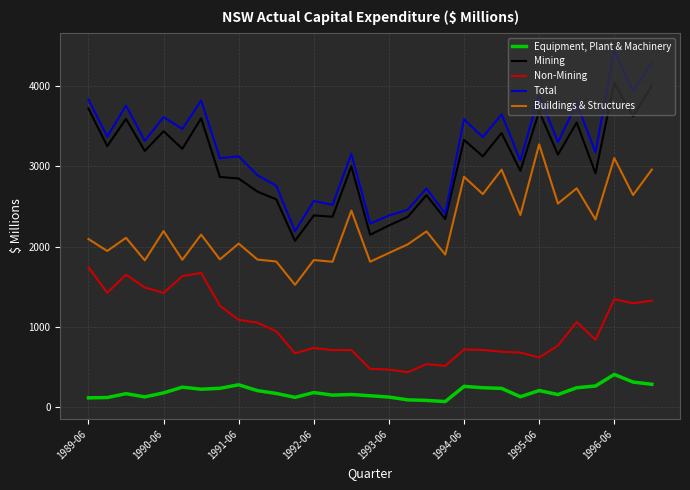

Which series has the largest range (max minus min)?

Total